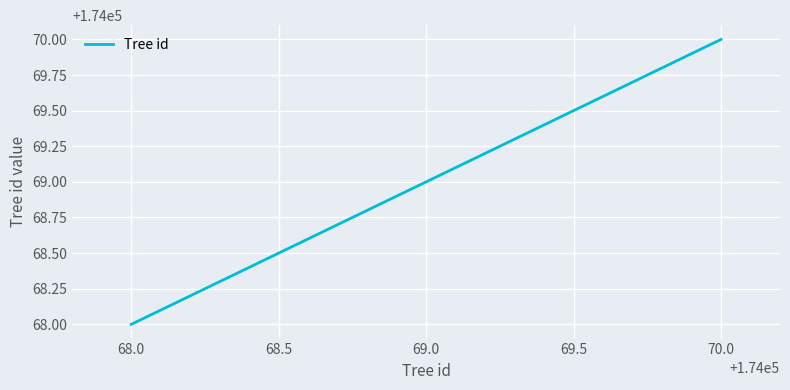

What is the change in value from 68.0 to 69.0?

+1